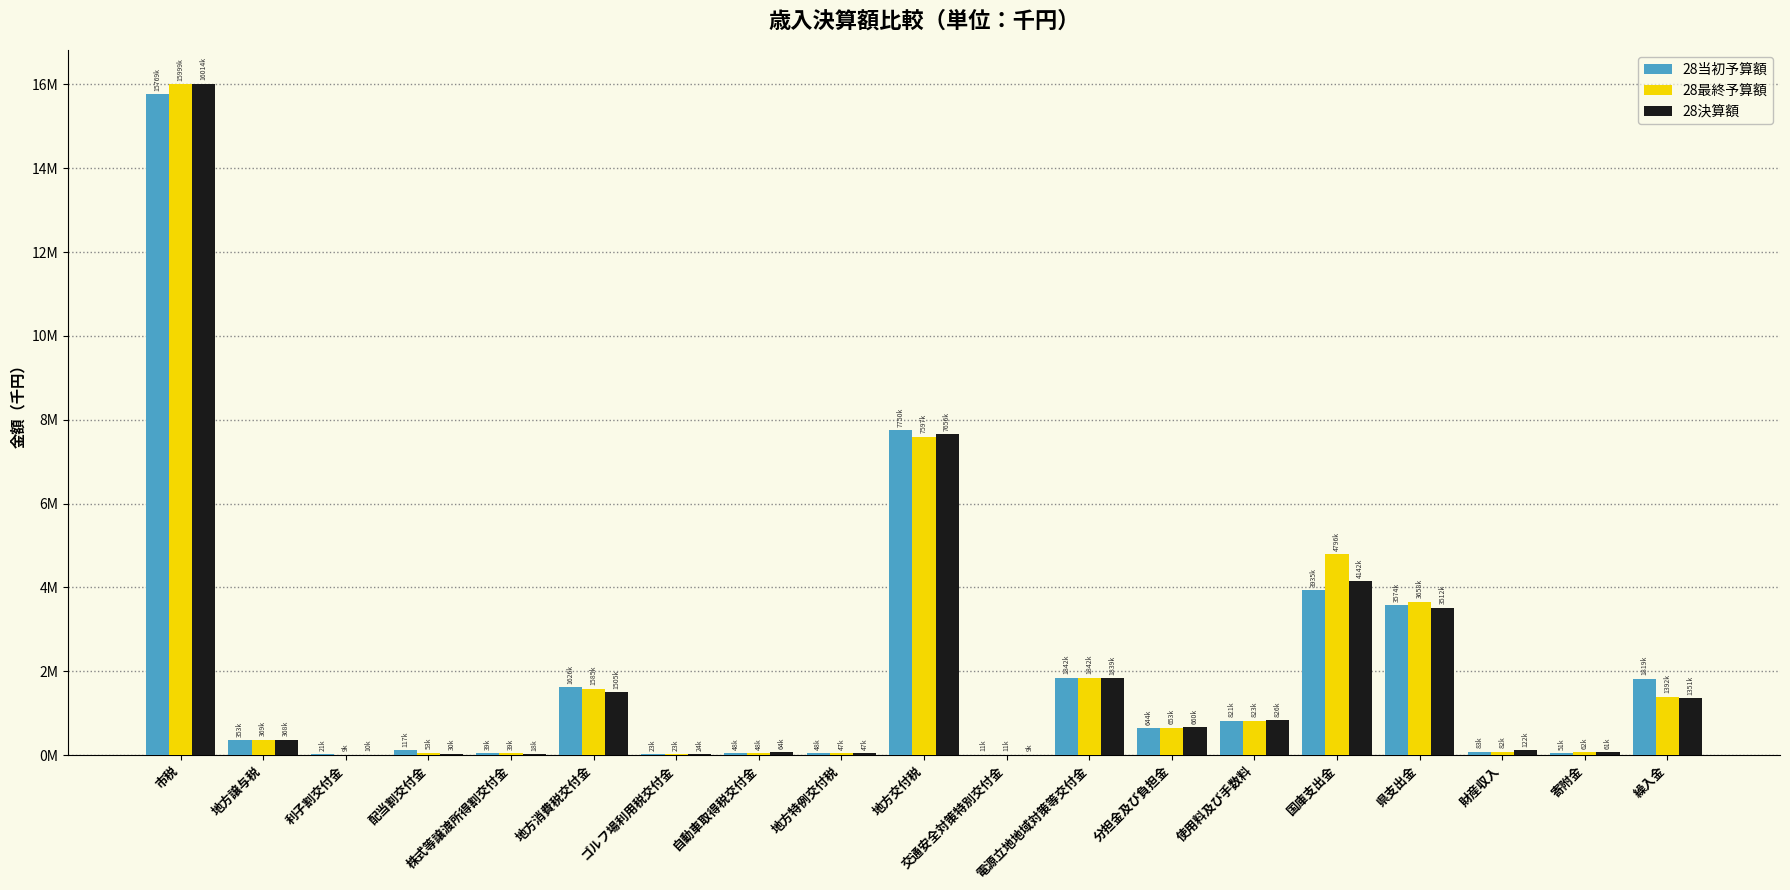

Which series has the largest total across all categories?

28最終予算額